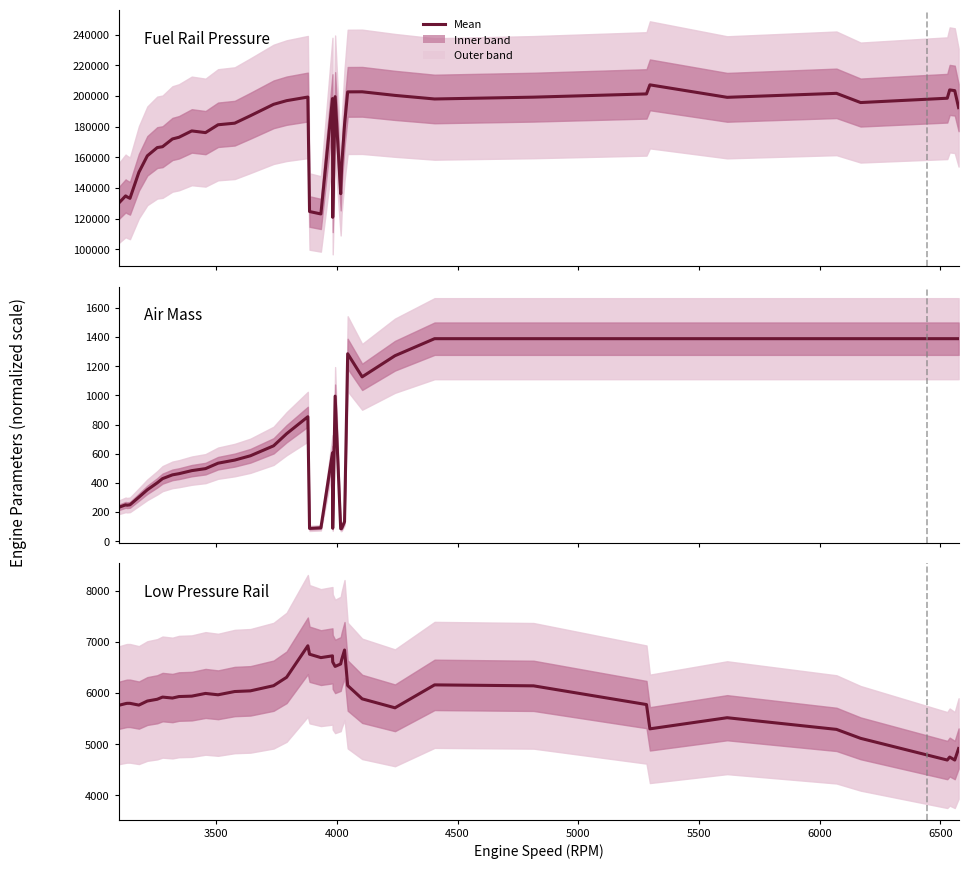

True or false: Fuel Rail Pressure has more than 0 interior local peaks.

True